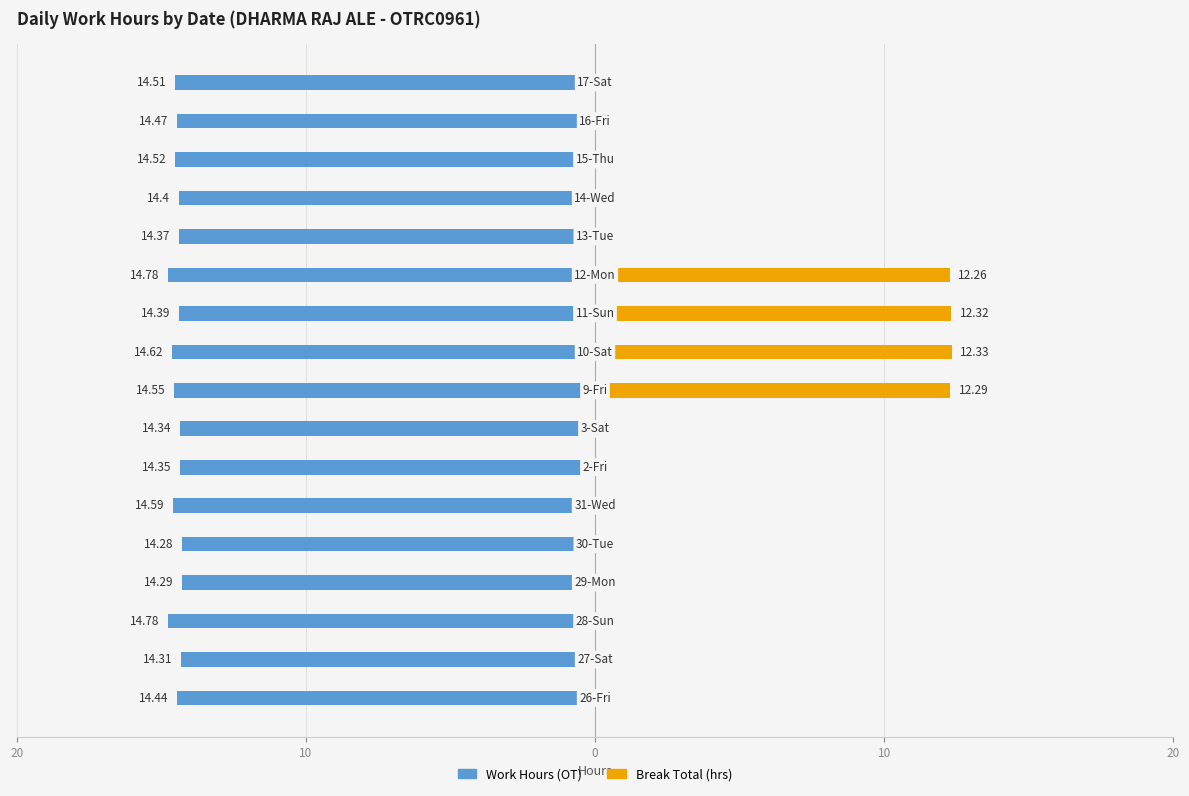

What is the difference between the maximum and minimum values in the Work Hours (OT) series?

0.5